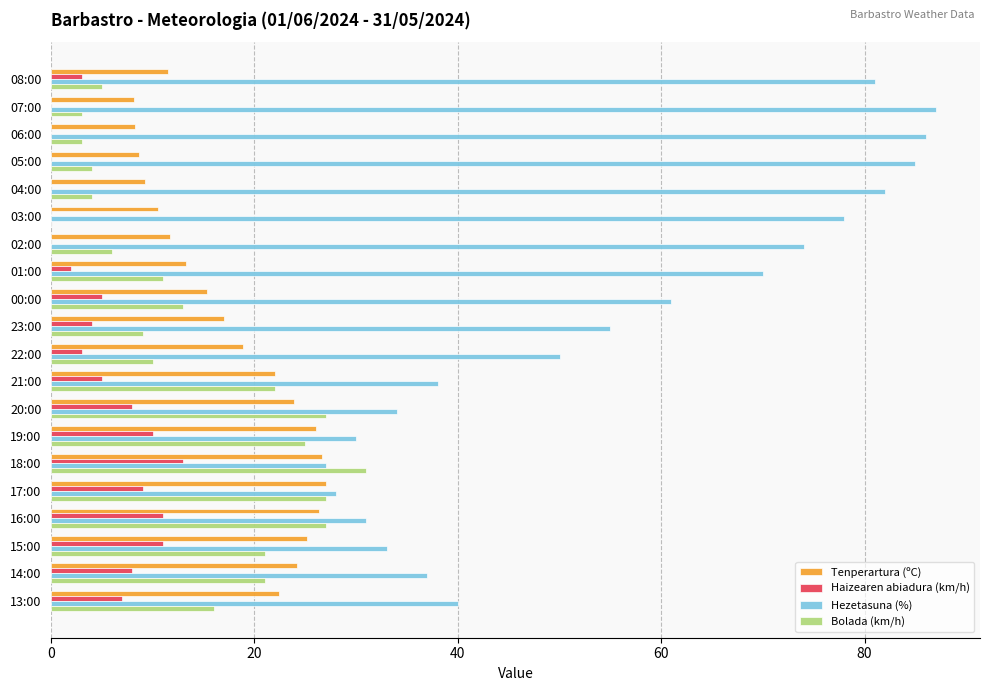

Which series changed the most between 01:00 and 17:00?

Hezetasuna (%)